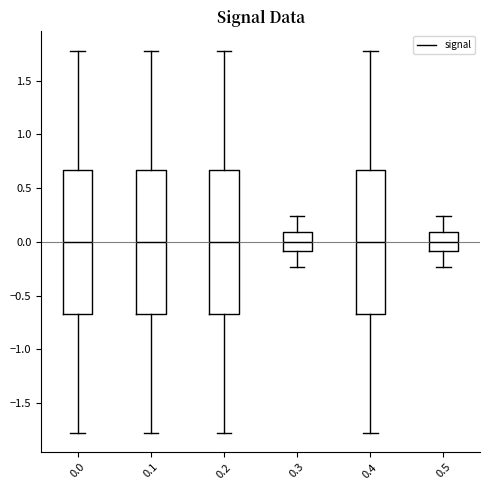

Reading left to right, read every box against the y-axis: the position of its median line, the range the box covers, and the ends of its whiskers. The values are not printed on the chart, so give them approximately, as read against the axis.

0.0: median 0.00, box -0.65 to 0.65, whiskers -1.80 to 1.80
0.1: median 0.00, box -0.65 to 0.65, whiskers -1.80 to 1.80
0.2: median 0.00, box -0.65 to 0.65, whiskers -1.80 to 1.80
0.3: median 0.00, box -0.10 to 0.10, whiskers -0.25 to 0.25
0.4: median 0.00, box -0.65 to 0.65, whiskers -1.80 to 1.80
0.5: median 0.00, box -0.10 to 0.10, whiskers -0.25 to 0.25